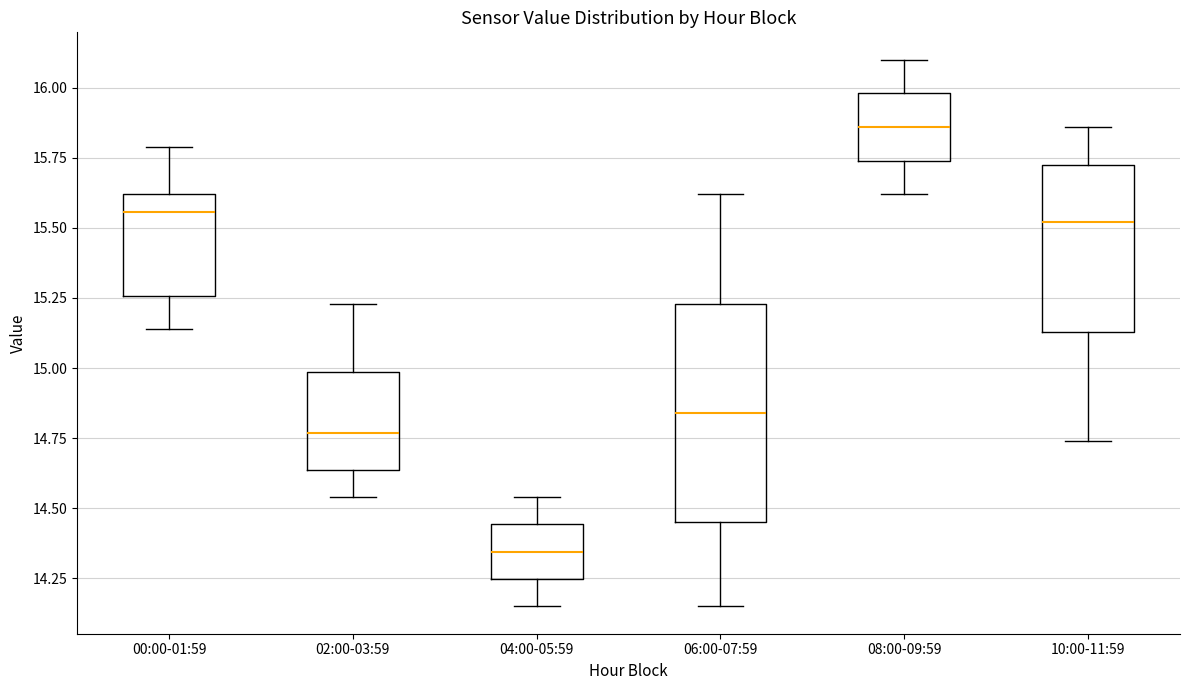

Where does the median line of the box for 10:00-11:59 sit on the y-axis? The values are not printed on the chart, so give them approximately, as read against the axis.

15.50